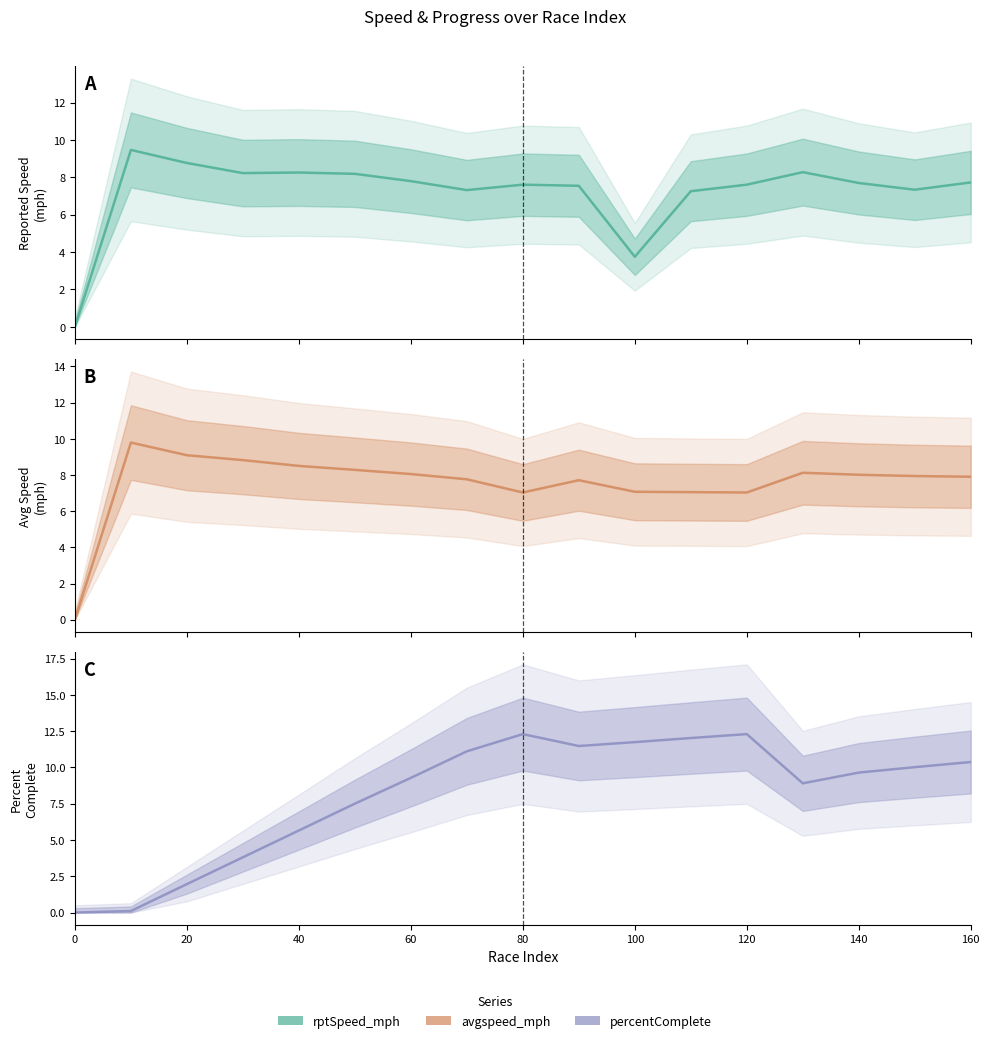

How many data points does each series have?

17